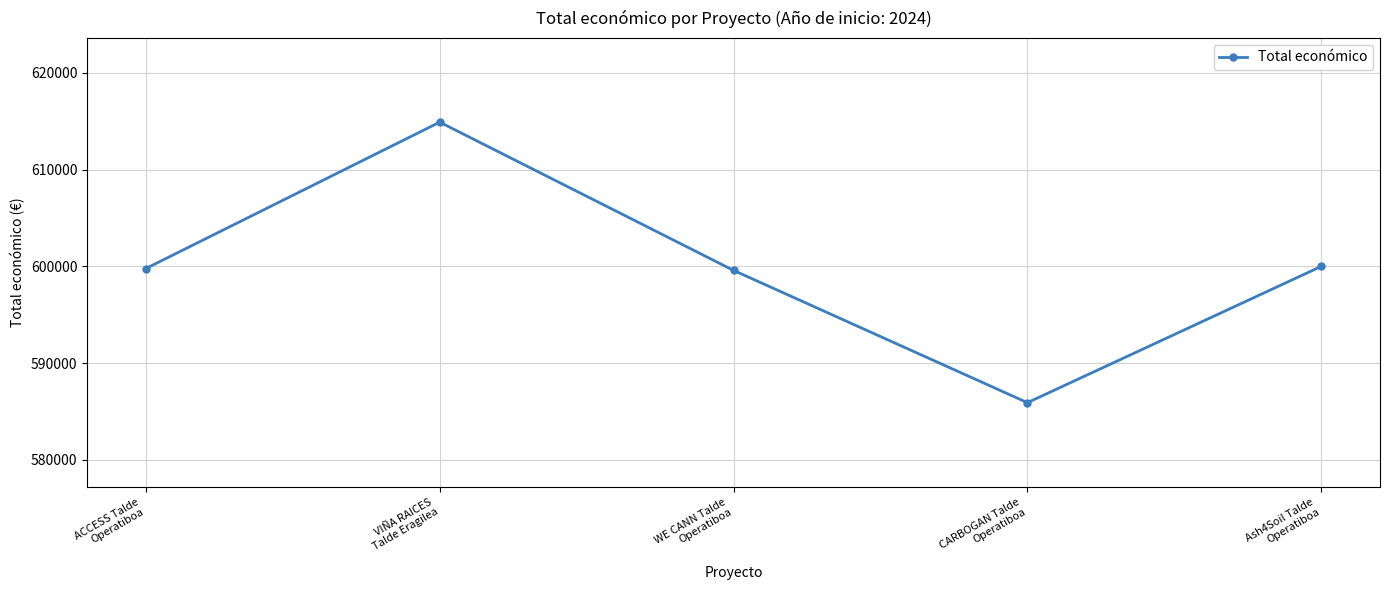

What is the value of the 2nd point from the left?

614907